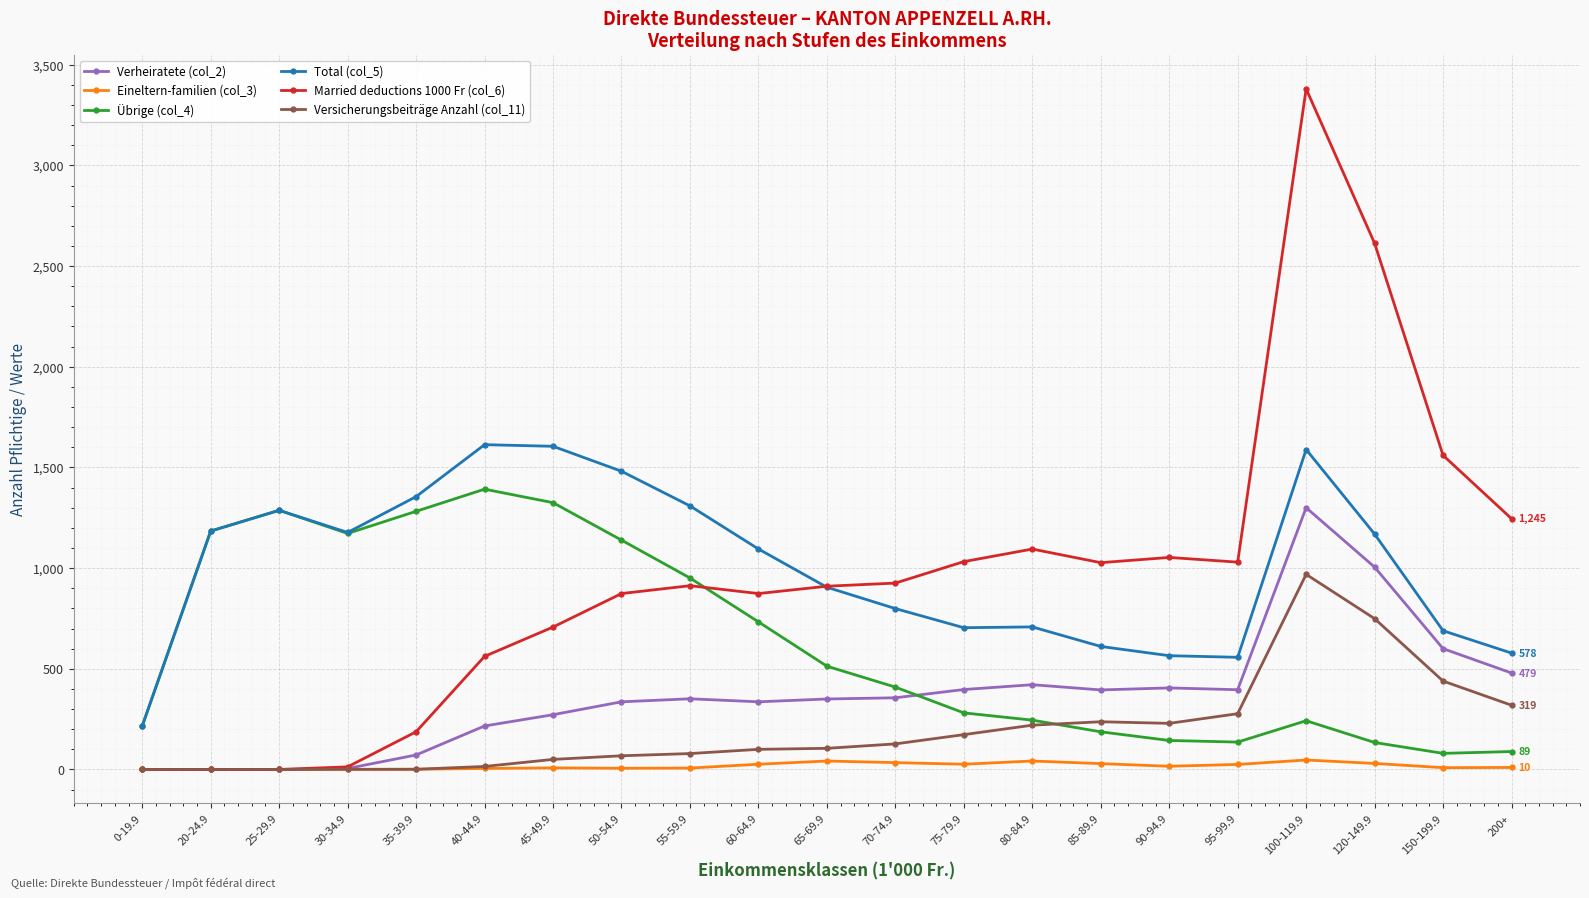

The Married deductions 1000 Fr (col_6) series shows 1053.0 at 90-94.9. True or false?

True